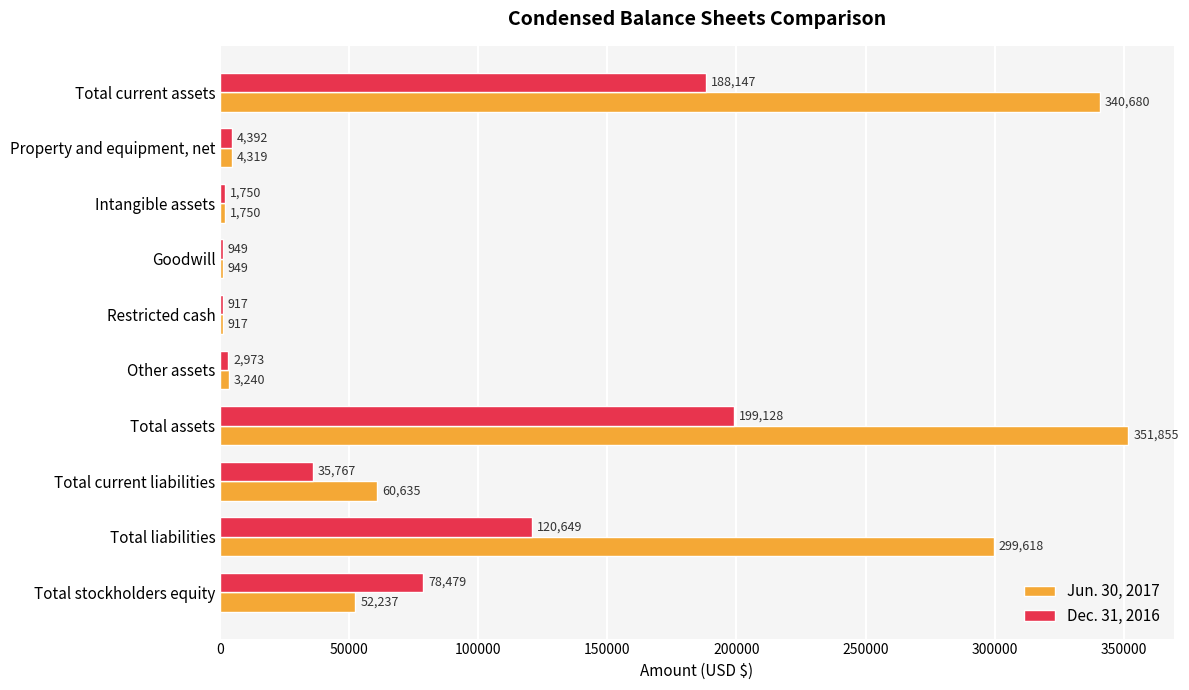

How many series are shown in this chart?

2